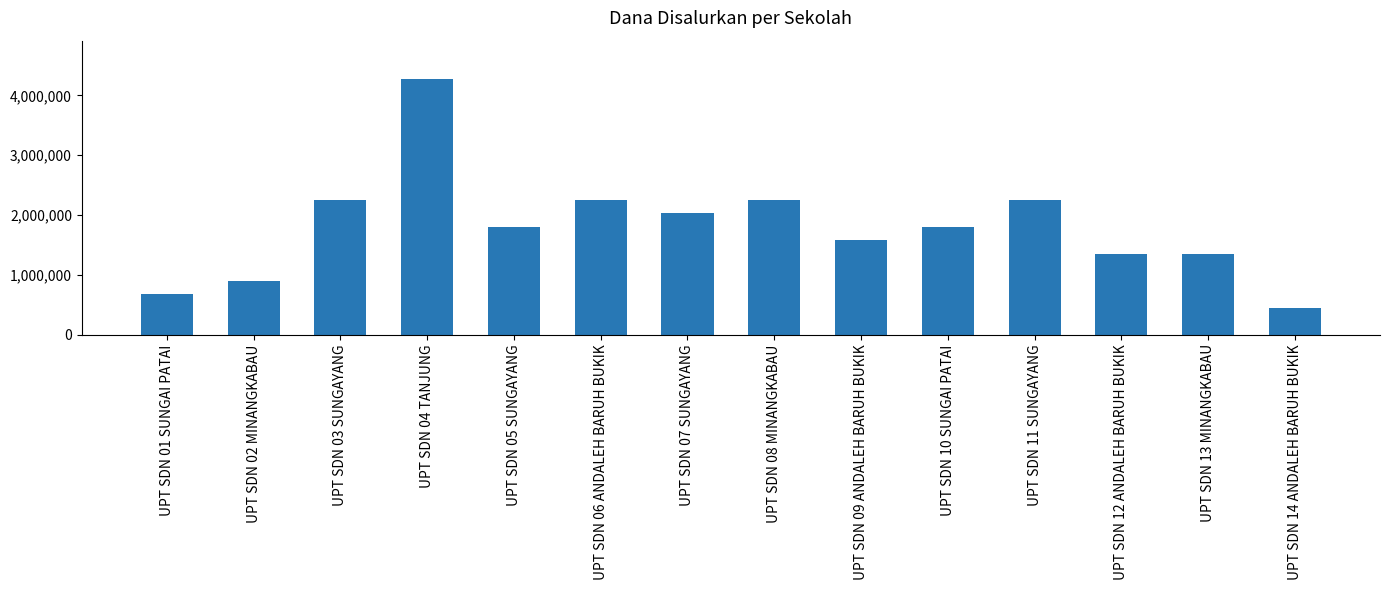

Between UPT SDN 04 TANJUNG and UPT SDN 14 ANDALEH BARUH BUKIK, which is larger?

UPT SDN 04 TANJUNG